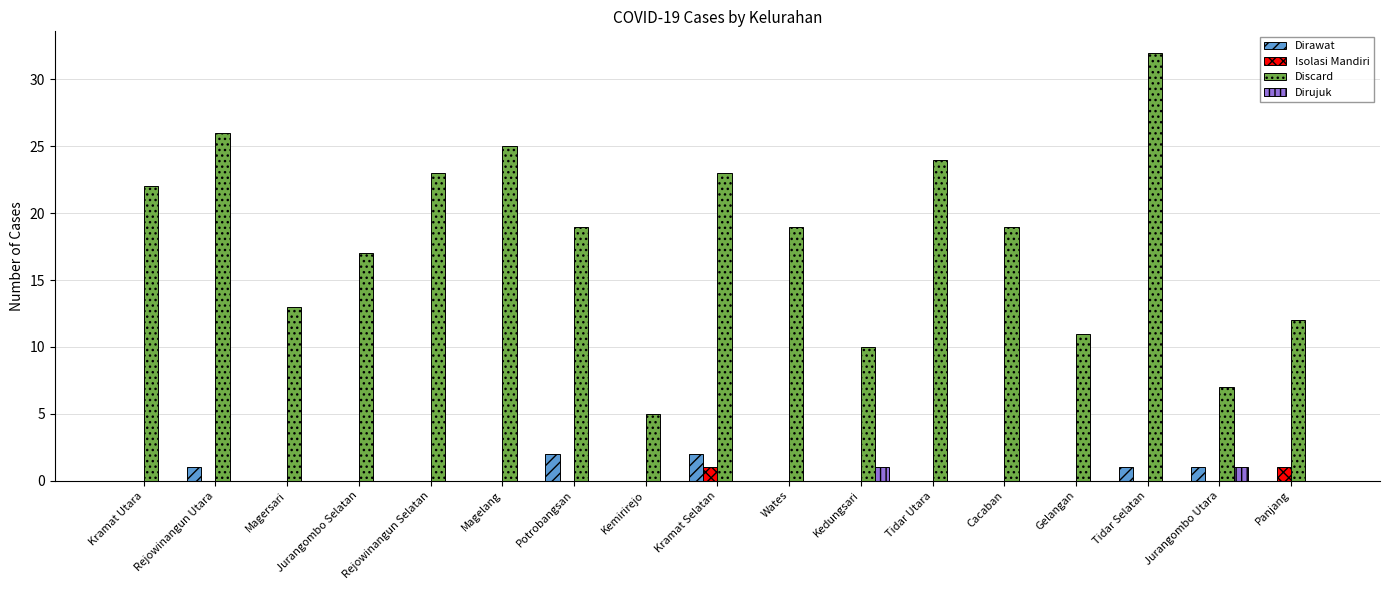

Between Rejowinangun Utara and Potrobangsan, which series saw the biggest shift?

Discard